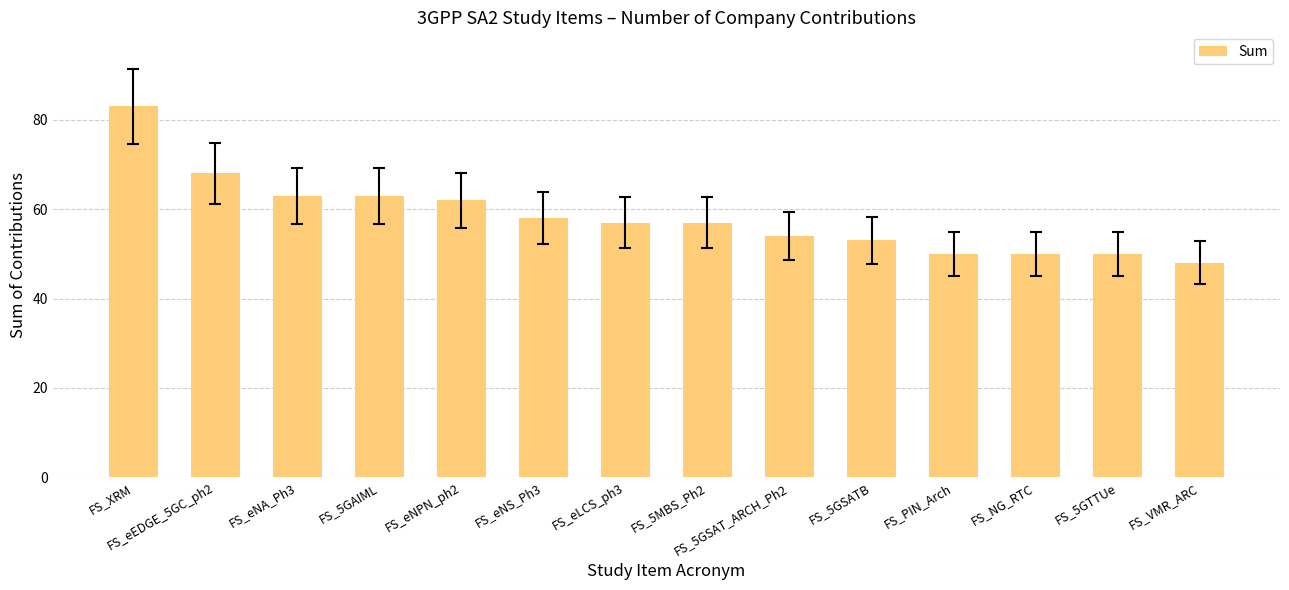

At which category does the chart reach its peak across all series?

FS_XRM